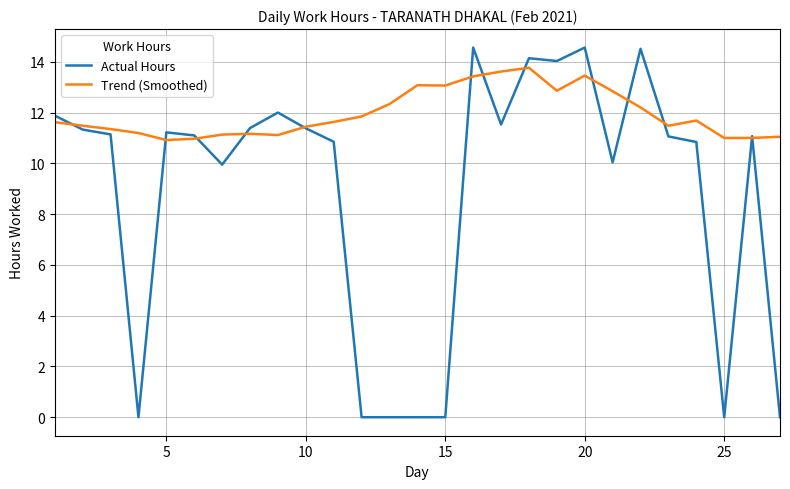

Which series ends up on top after the final intersection of Trend (Smoothed) and Actual Hours?

Trend (Smoothed)